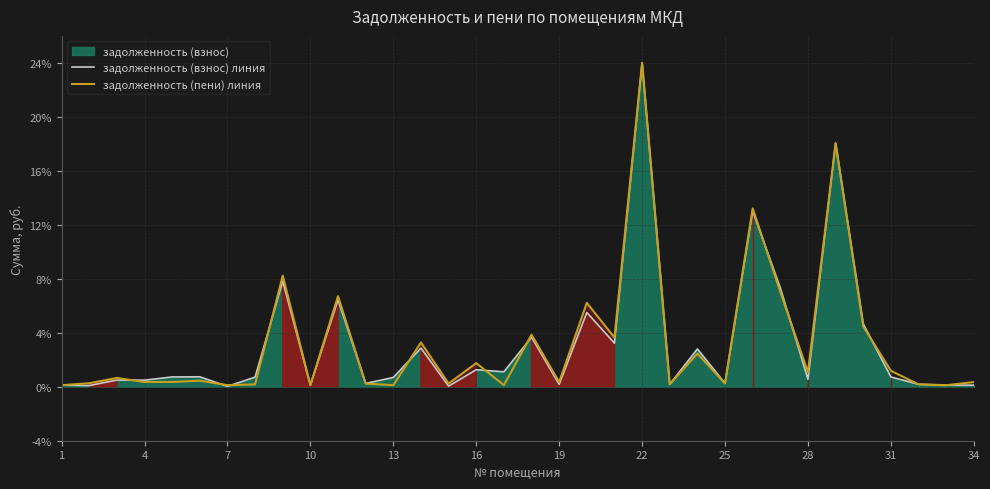

Is it true that задолженность (пени) линия equals 0.1 at 10?

True